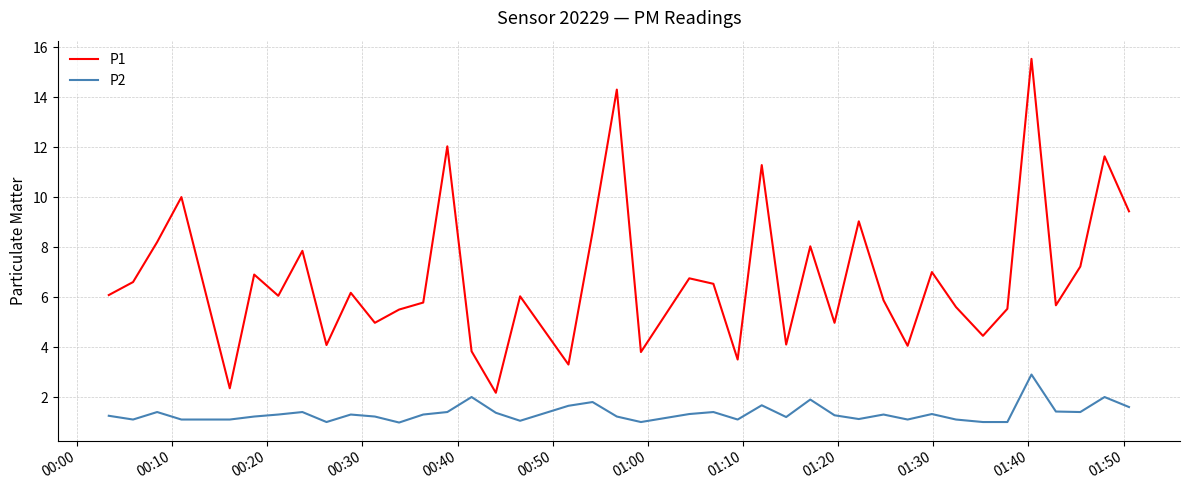

What is the minimum value for P2?

1.0